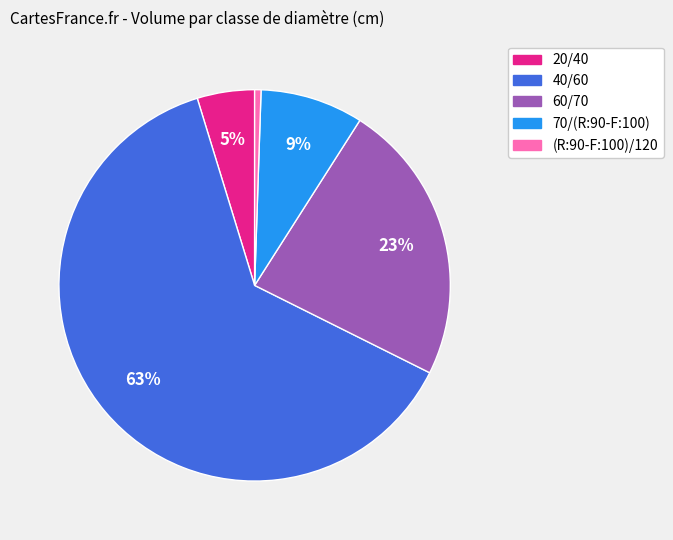

Does 40/60 account for over 50% of the chart?

Yes